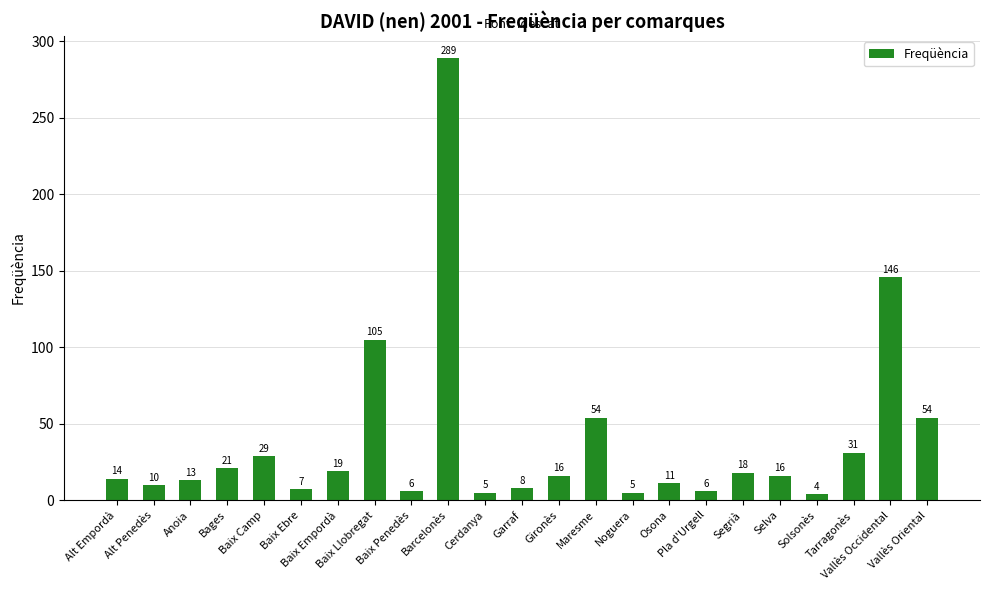

What position from the right is Maresme?

10